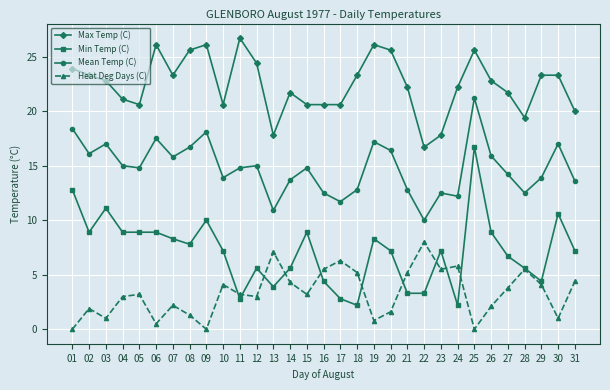

What is the sum of the Min Temp (C) values at 10 and 08?

15.0